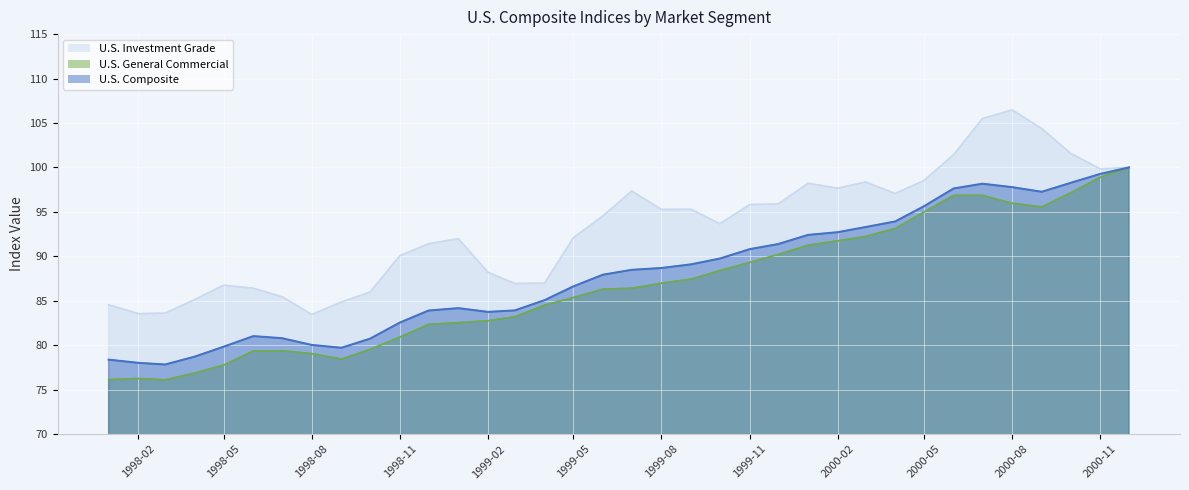

Is it true that U.S. Investment Grade equals 170.8 at 2000-06?

False